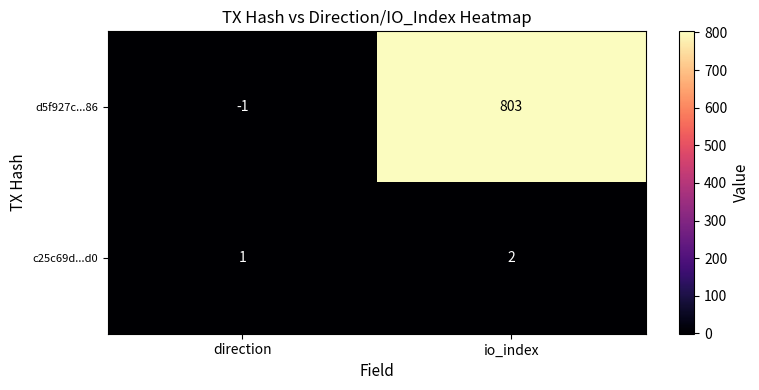

What is the difference between the highest and lowest values at io_index?

801